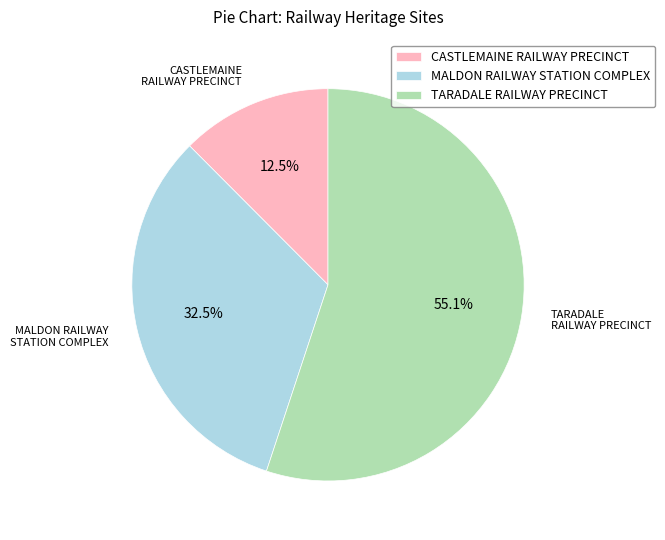

Between MALDON RAILWAY STATION COMPLEX and TARADALE RAILWAY PRECINCT, which is larger?

TARADALE RAILWAY PRECINCT